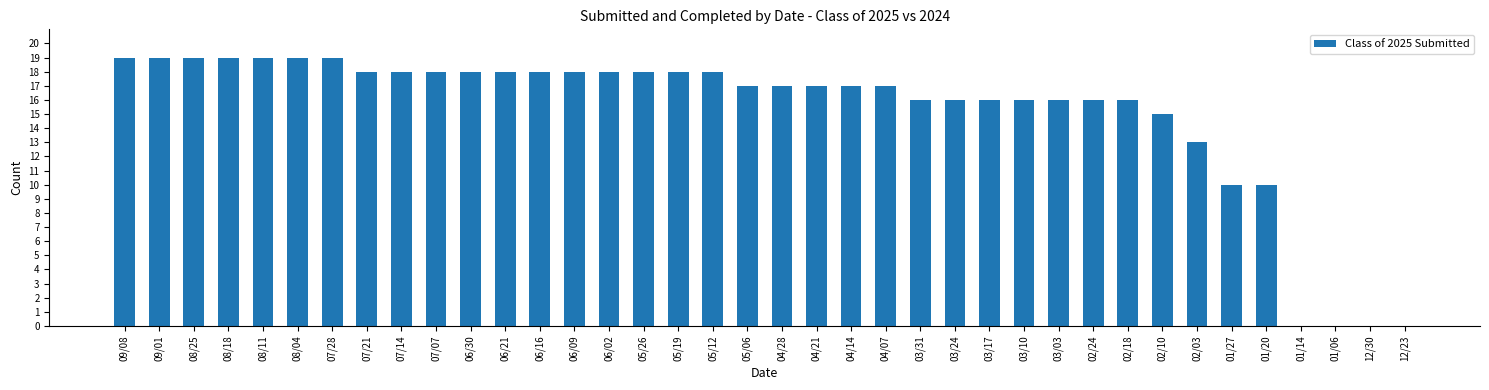

Count the number of categories in the chart.

38